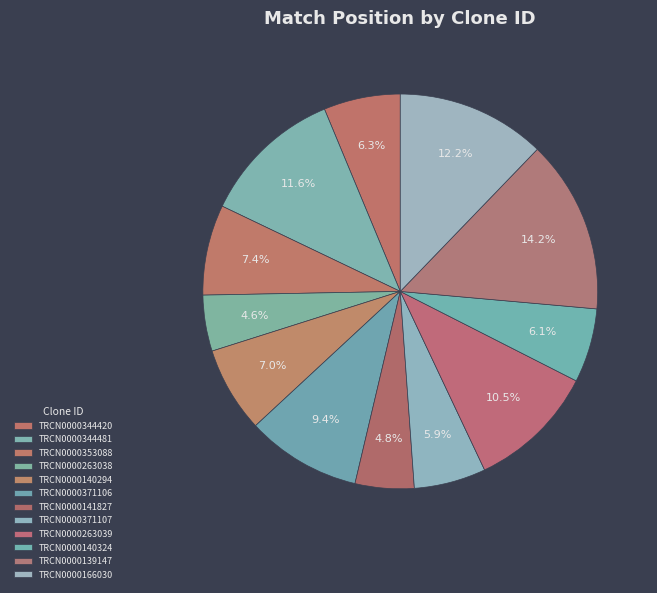

How many slices are in this pie chart?

12